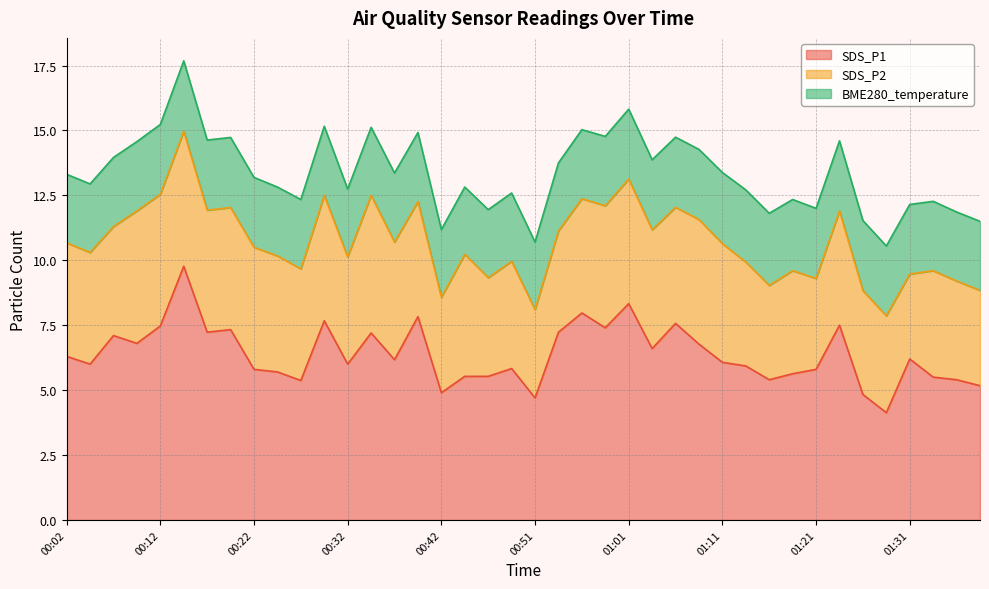

What is the total value across all series at 00:42?

11.2